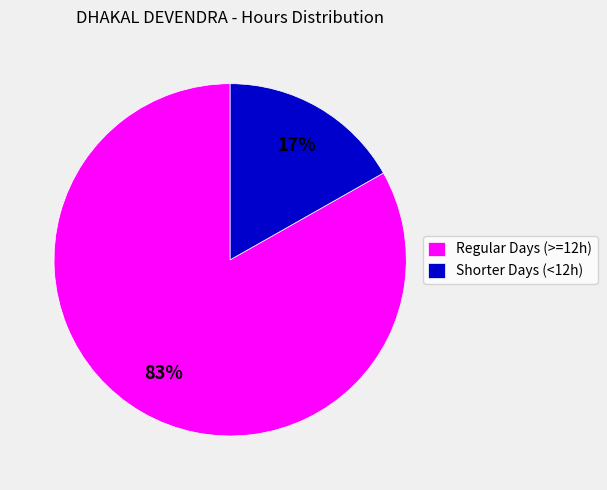

Which slice is the largest?

Regular Days (>=12h)